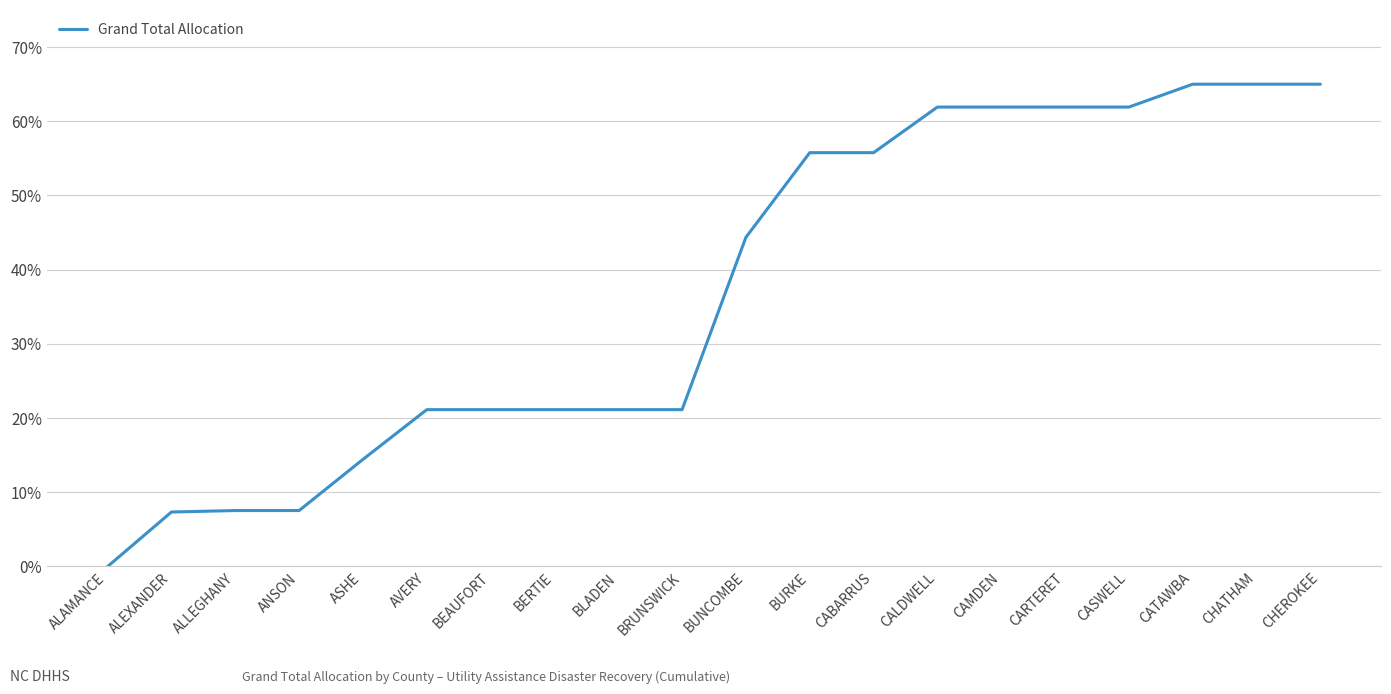

Read the value at ASHE.

14.4